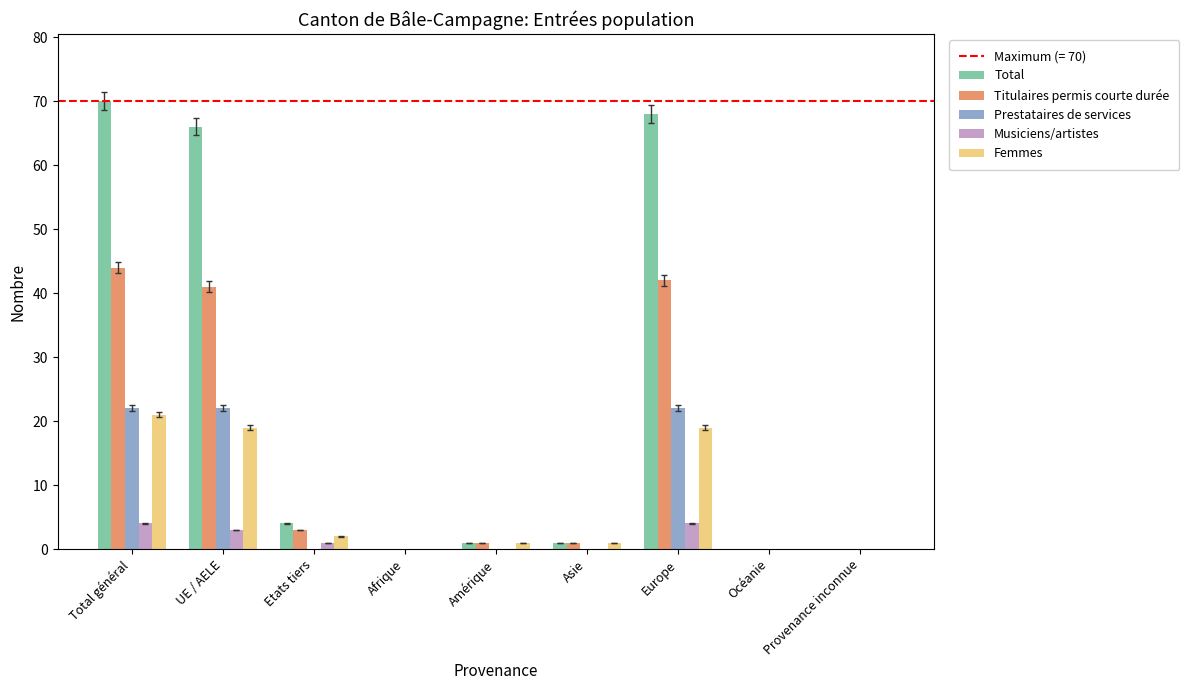

Reading right to left, extract all data points from this chart.

Total: Provenance inconnue=0	Océanie=0	Europe=68	Asie=1	Amérique=1	Afrique=0	Etats tiers=4	UE / AELE=66	Total général=70
Titulaires permis courte durée: Provenance inconnue=0	Océanie=0	Europe=42	Asie=1	Amérique=1	Afrique=0	Etats tiers=3	UE / AELE=41	Total général=44
Prestataires de services: Provenance inconnue=0	Océanie=0	Europe=22	Asie=0	Amérique=0	Afrique=0	Etats tiers=0	UE / AELE=22	Total général=22
Musiciens/artistes: Provenance inconnue=0	Océanie=0	Europe=4	Asie=0	Amérique=0	Afrique=0	Etats tiers=1	UE / AELE=3	Total général=4
Femmes: Provenance inconnue=0	Océanie=0	Europe=19	Asie=1	Amérique=1	Afrique=0	Etats tiers=2	UE / AELE=19	Total général=21